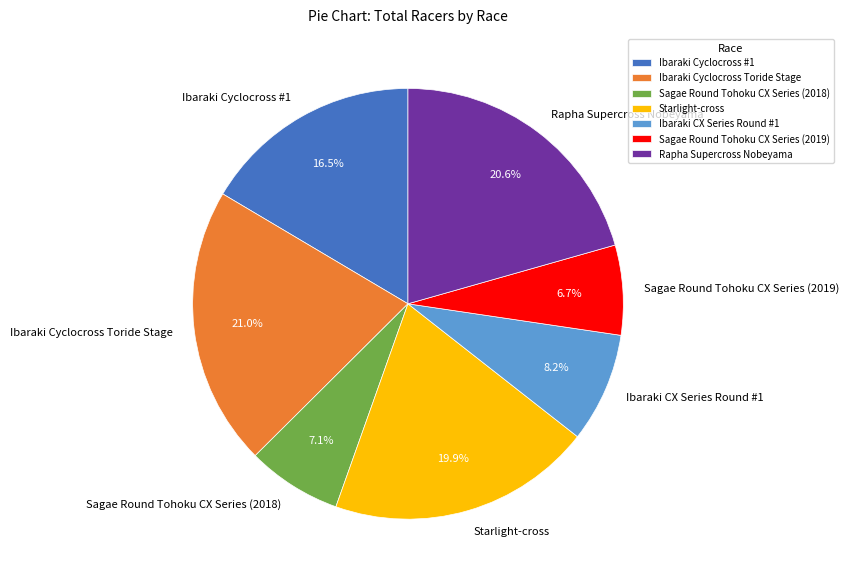

True or false: Rapha Supercross Nobeyama accounts for 14% of the total.

False